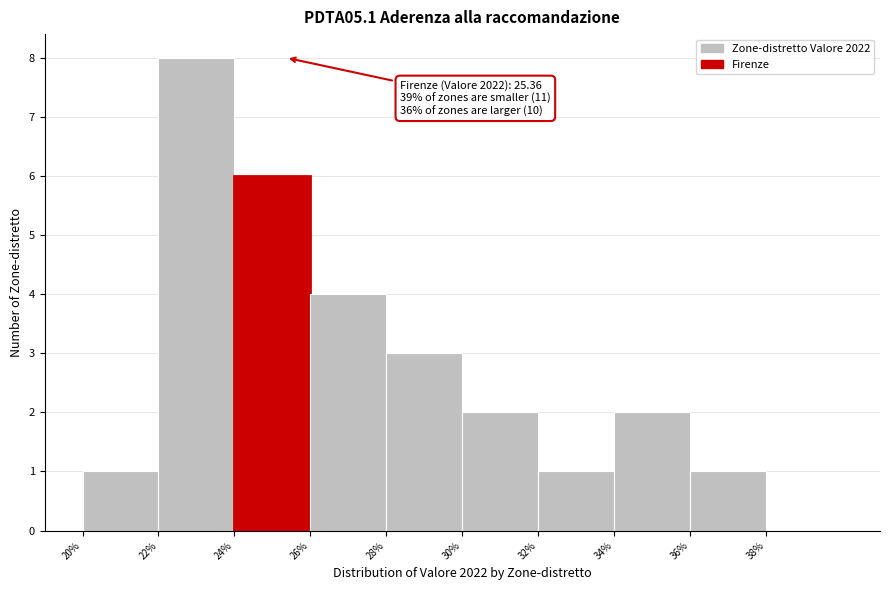

Which range on the x-axis has the tallest bar?

22 to 24